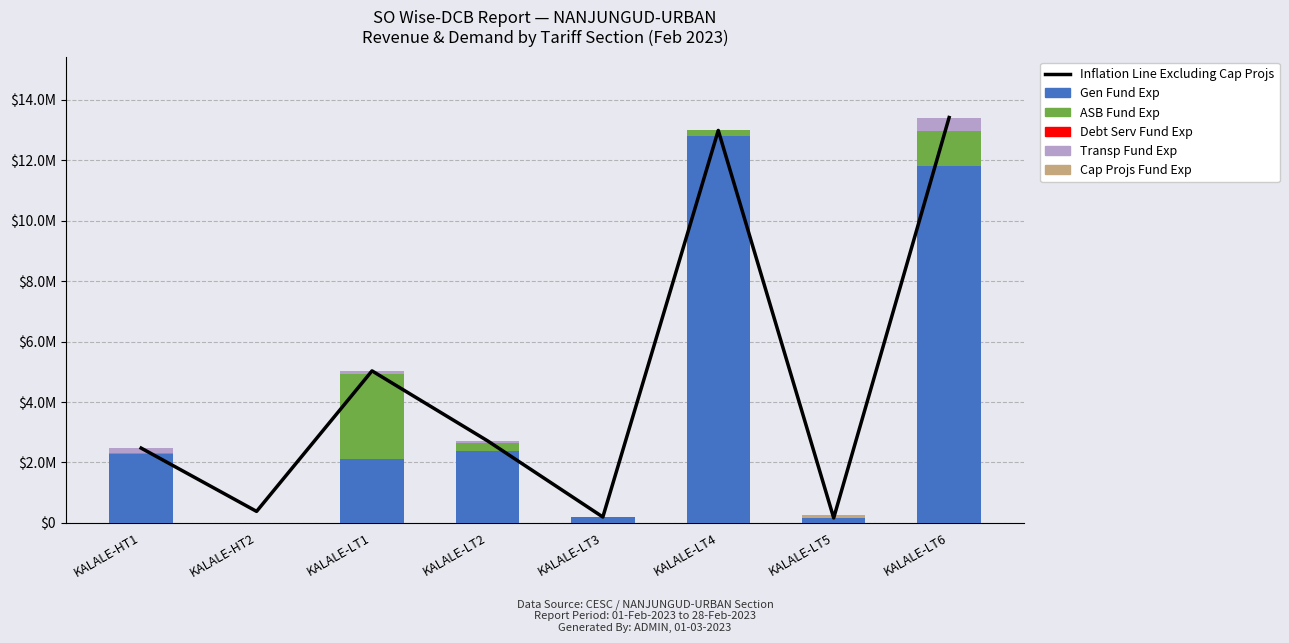

What is the label of the 2nd bar from the right?

KALALE-LT5